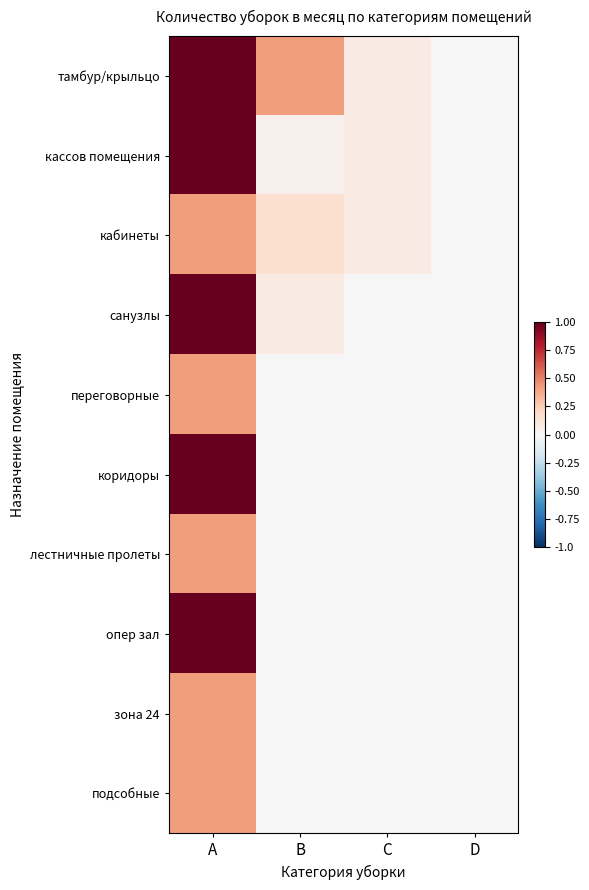

Between В and С, which is larger?

В